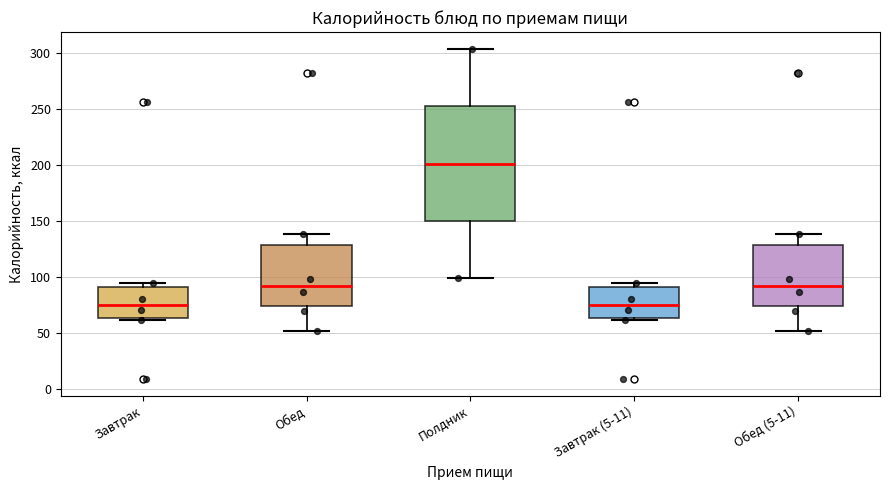

Which box's median line is the highest?

Полдник